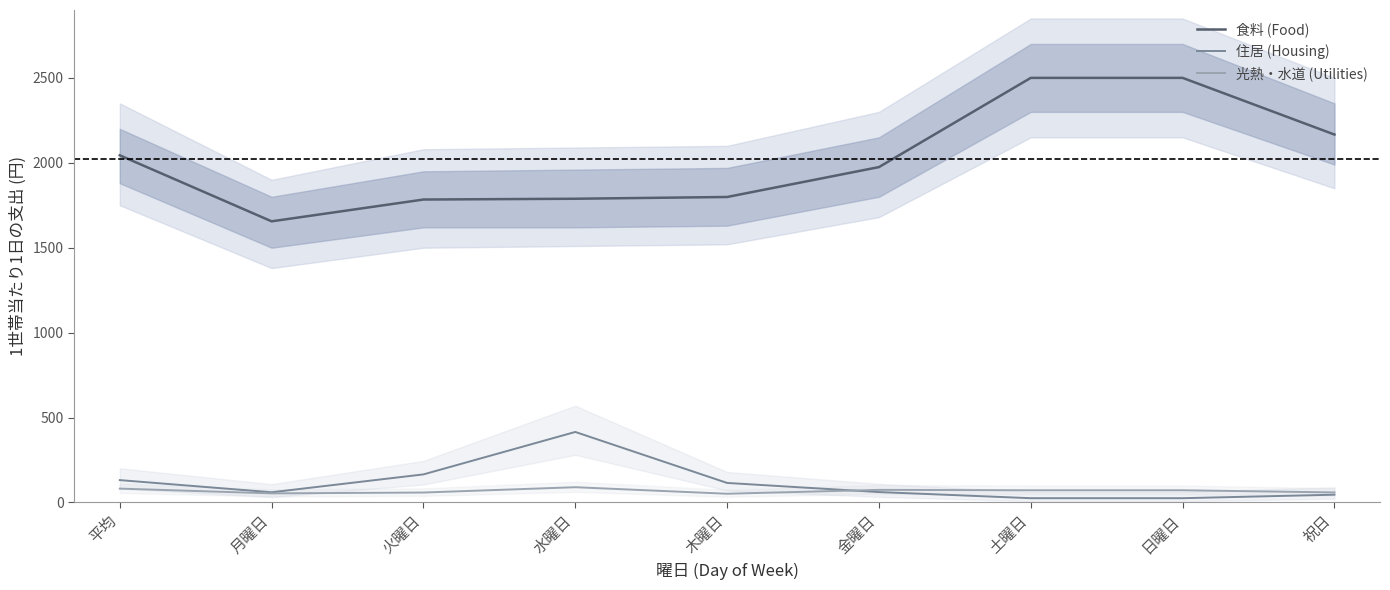

How many data points in 食料 (Food) are above 1974?

5